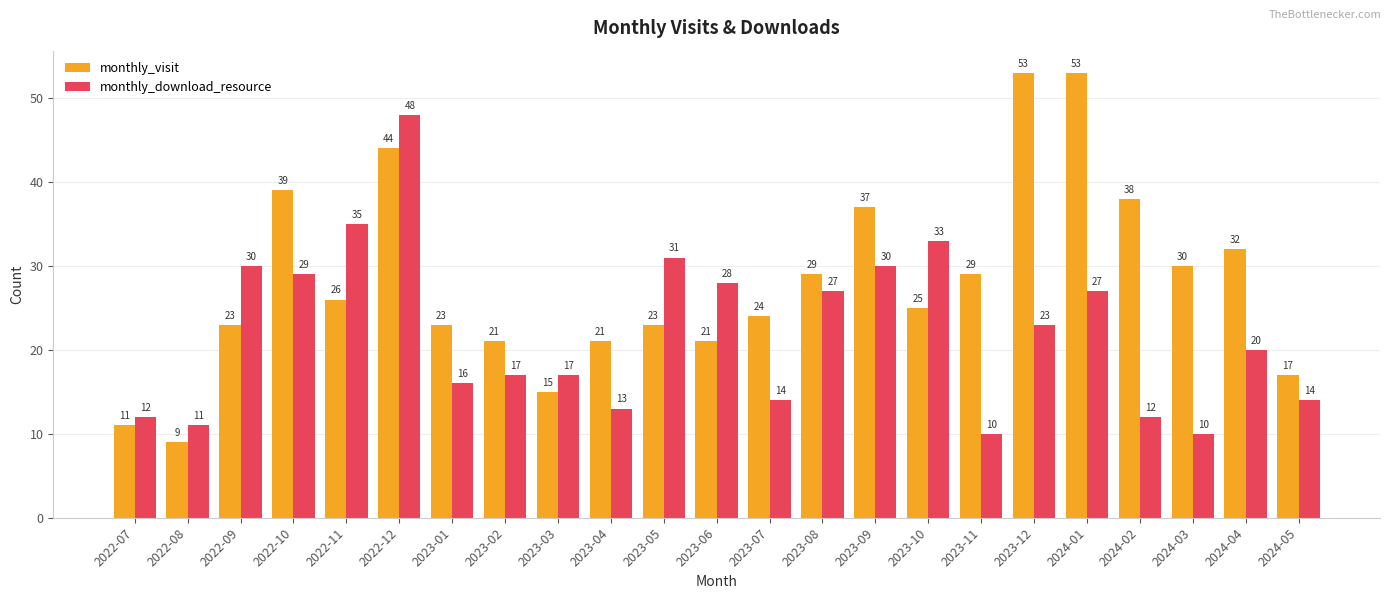

Rank the series by their average value, from lowest to highest.

monthly_download_resource, monthly_visit